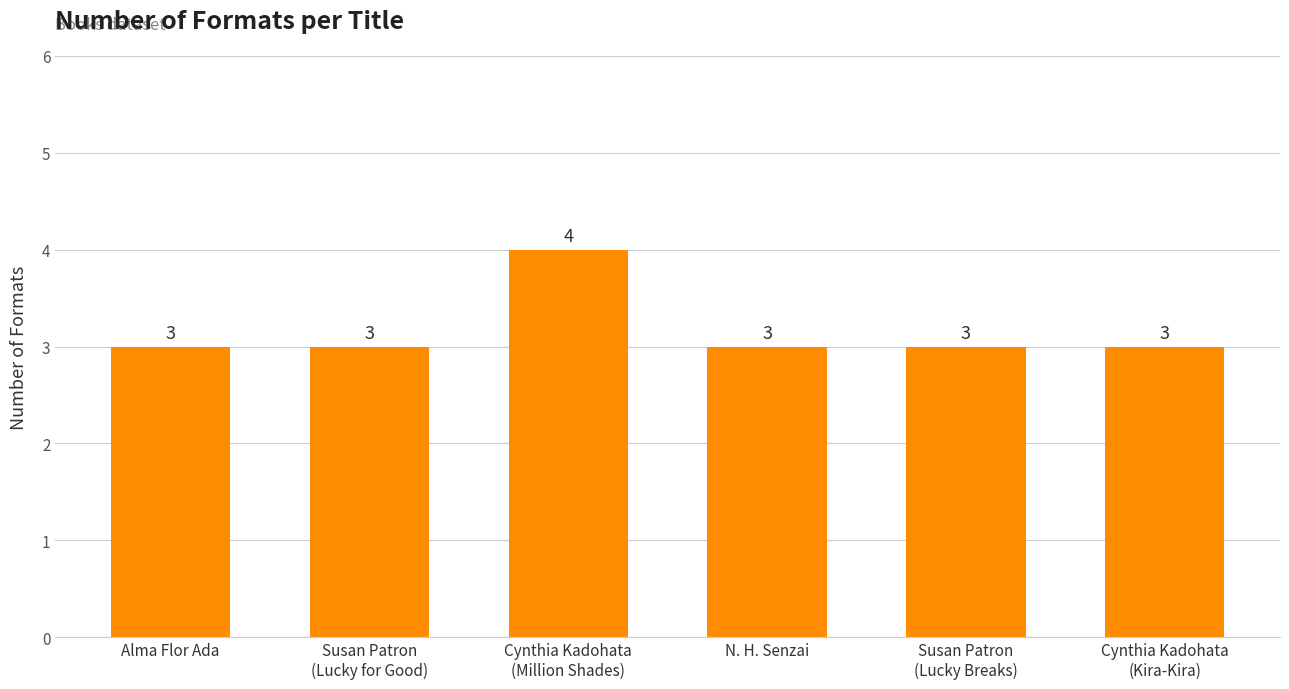

How many bars are there in total?

6